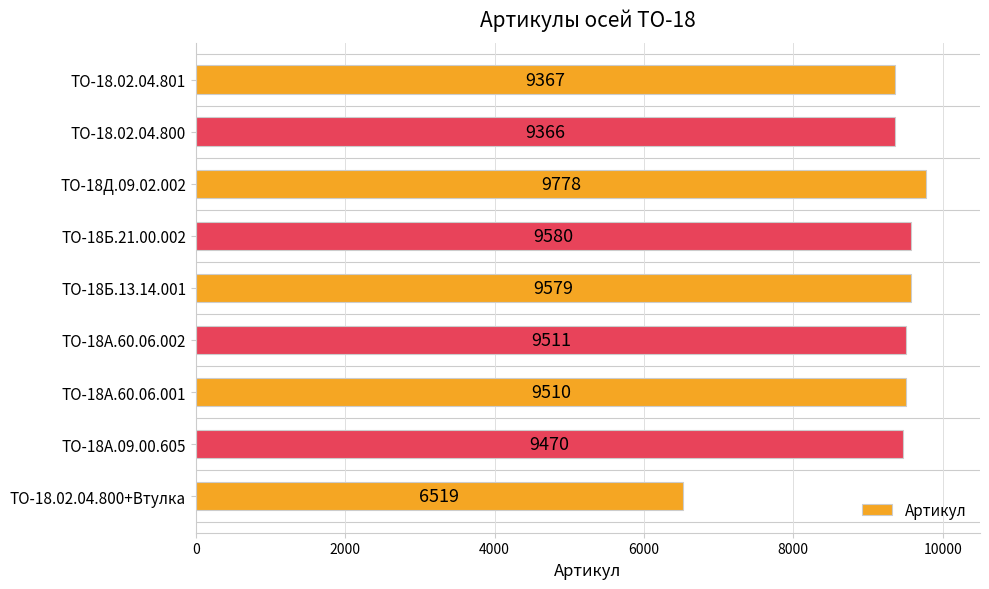

Read the value at ТО-18.02.04.800+Втулка, to the nearest 100.

6500